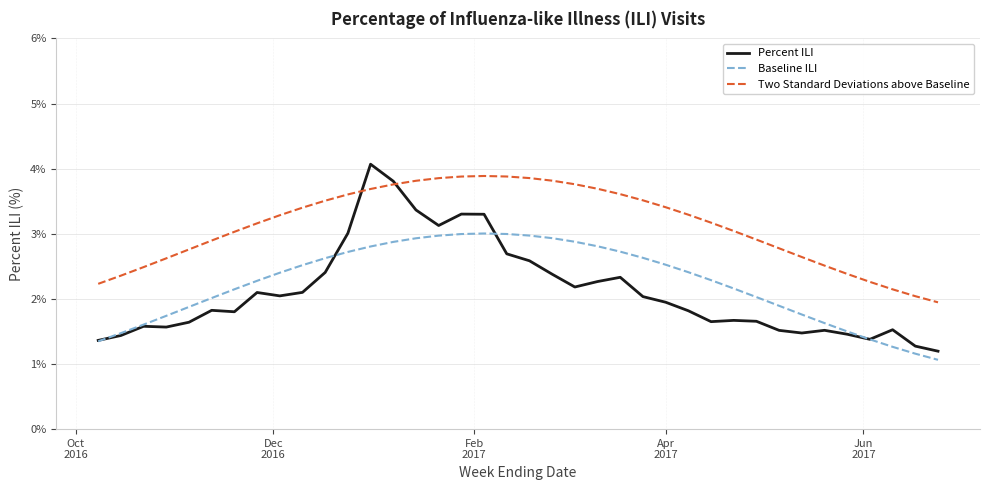

How many intersections are there between Two Standard Deviations above Baseline and Percent ILI?

2